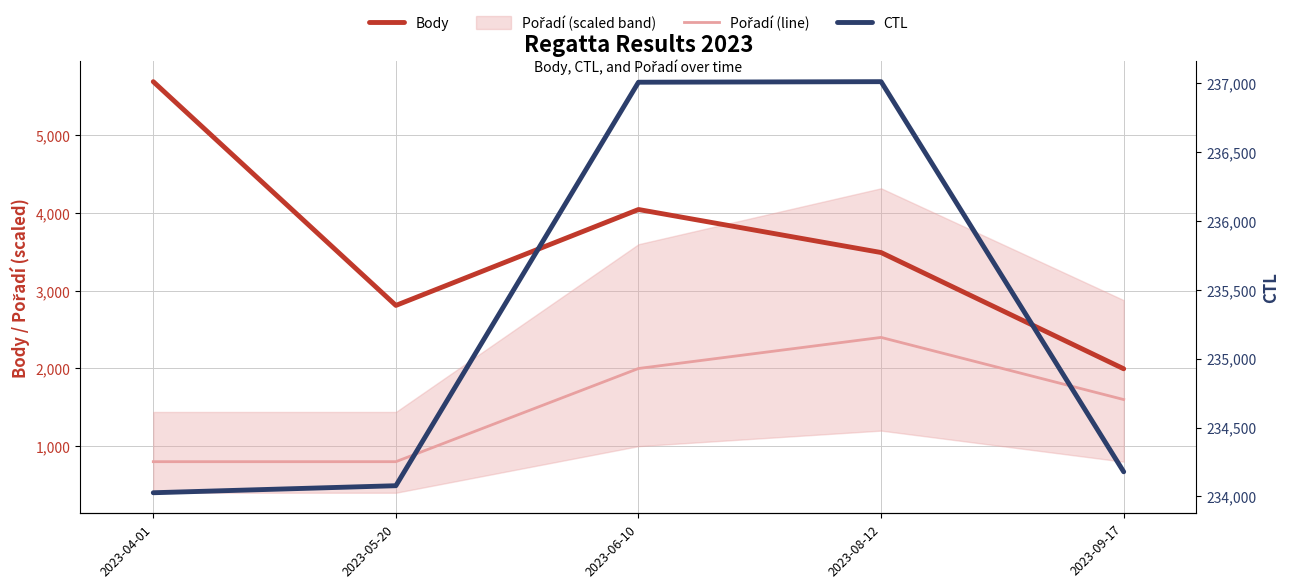

Reading left to right, extract all data points from this chart.

Body: 5693	2812	4047	3493	1996
Pořadí (line): 800	800	2000	2400	1600
CTL: 234027	234078	237004	237008	234179